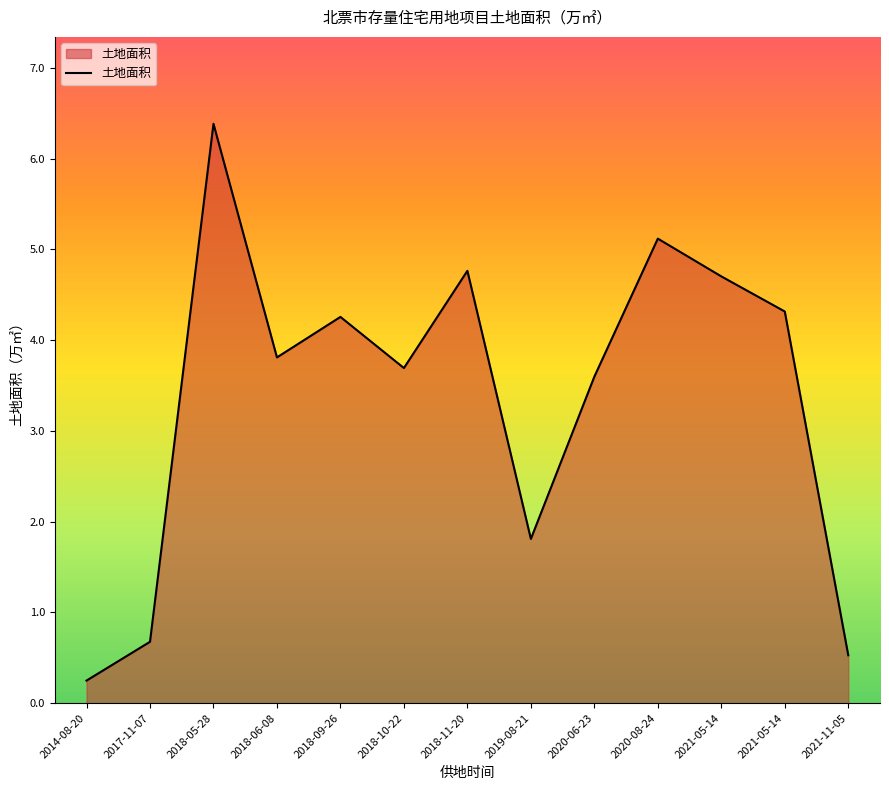

Which label corresponds to the largest value in the chart?

2018-05-28